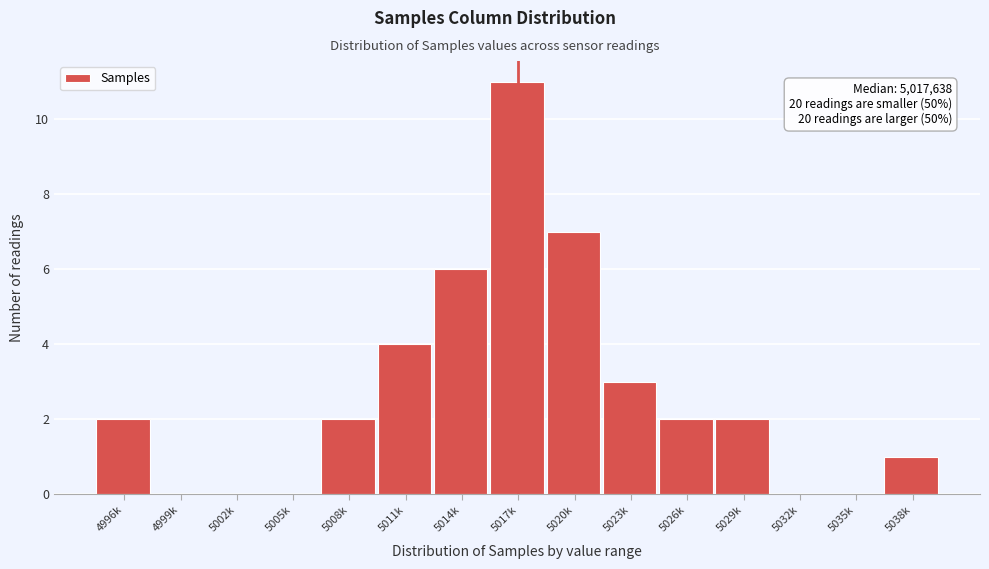

Reading right to left, extract all data points from this chart.

5038k=1	5035k=0	5032k=0	5029k=2	5026k=2	5023k=3	5020k=7	5017k=11	5014k=6	5011k=4	5008k=2	5005k=0	5002k=0	4999k=0	4996k=2